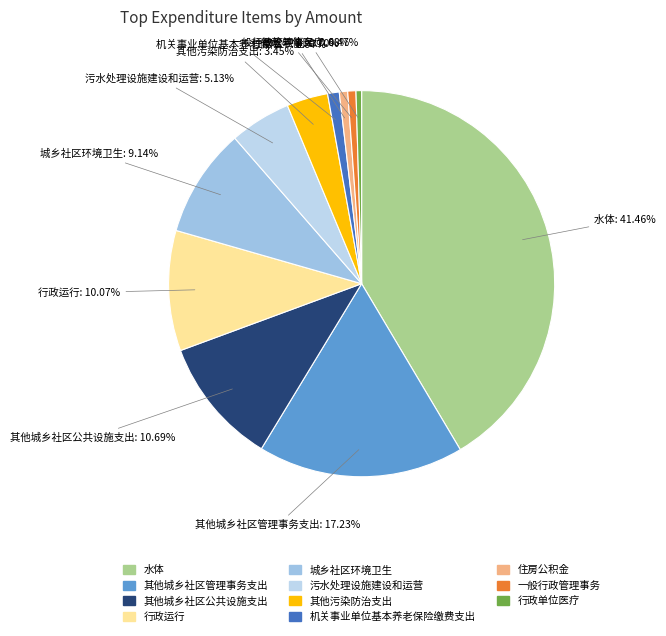

Is there a majority slice in this chart?

No